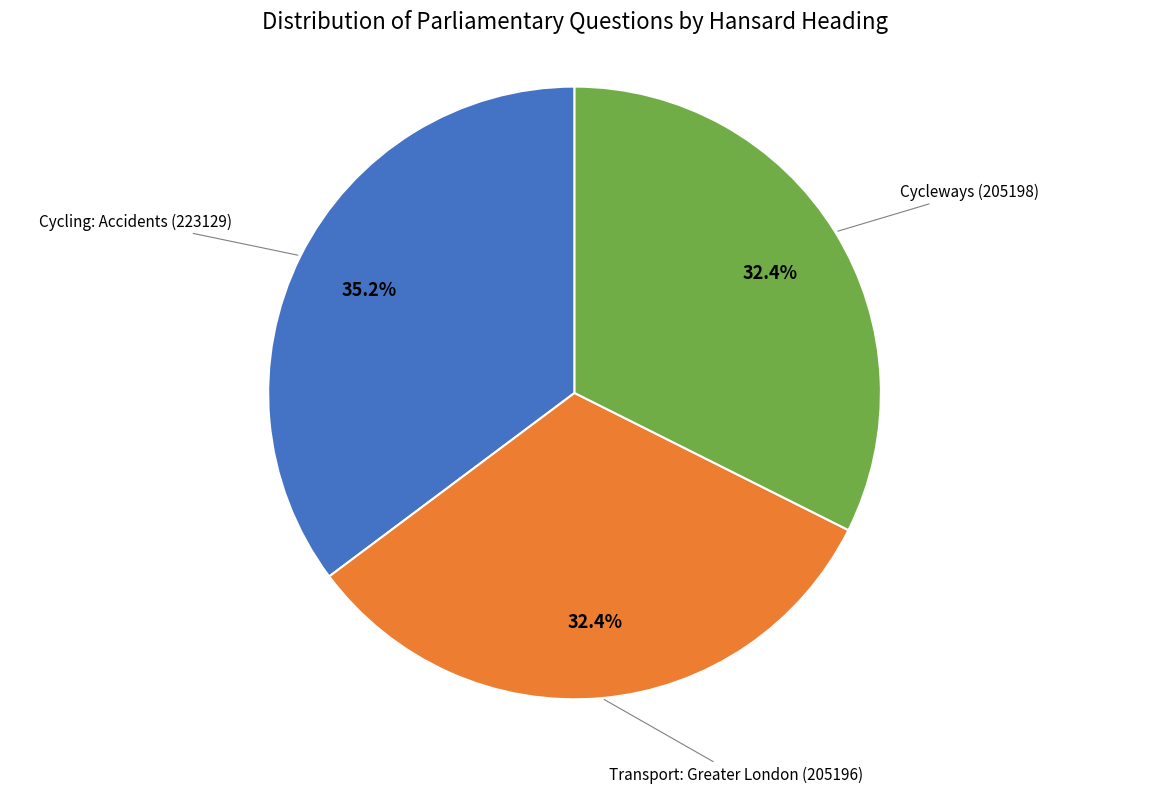

Is there a majority slice in this chart?

No